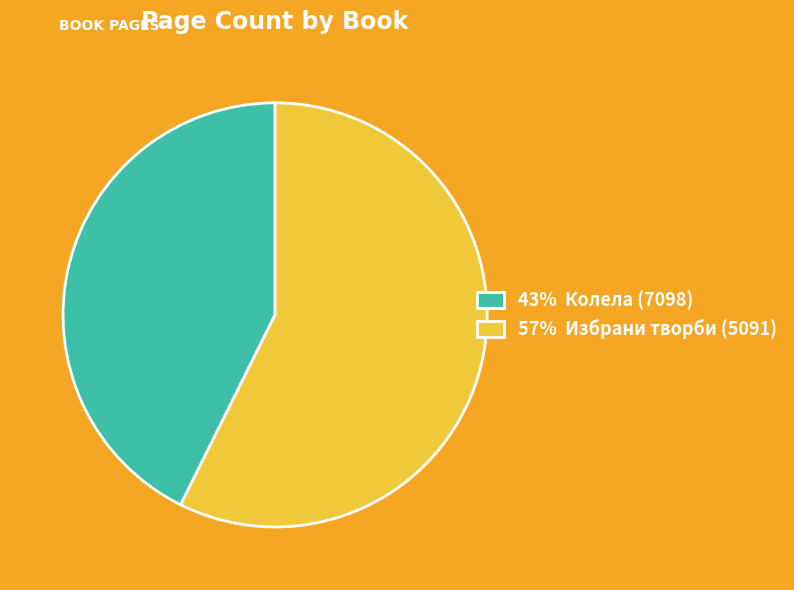

Is there a majority slice in this chart?

Yes